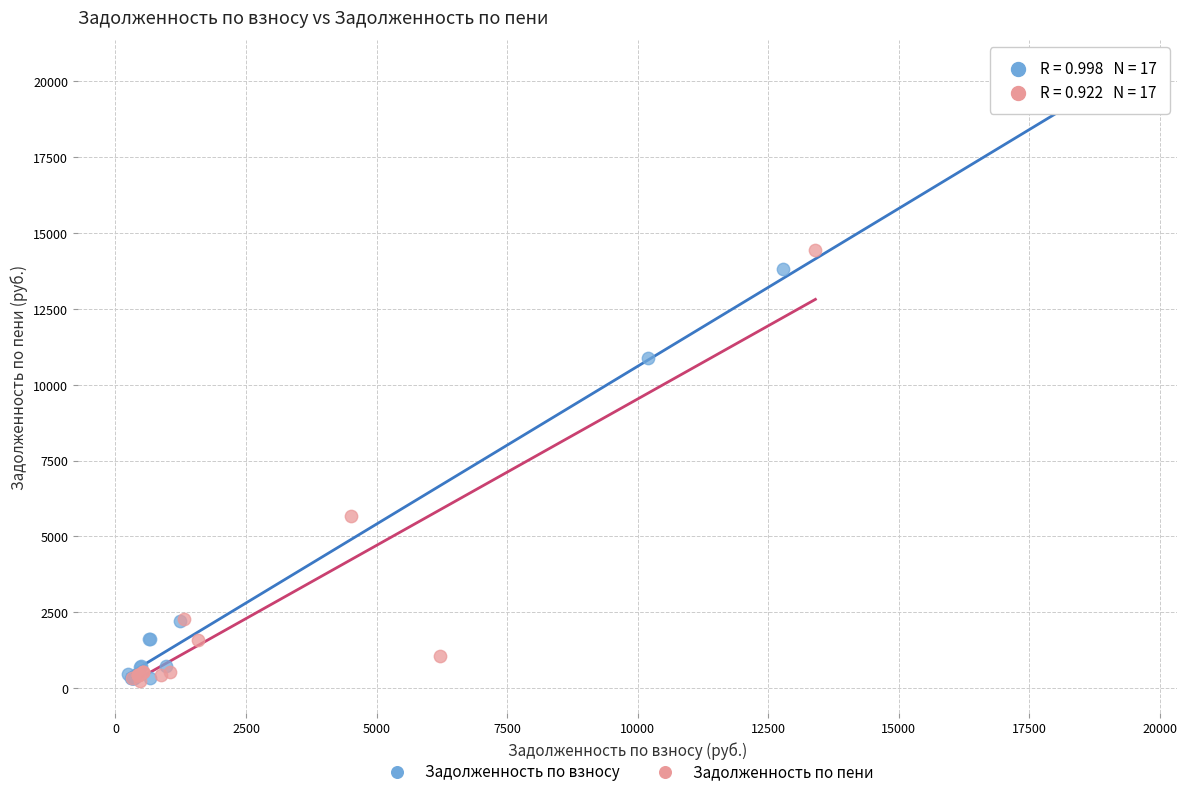

Which series has the largest Y range (max minus min)?

Задолженность по взносу